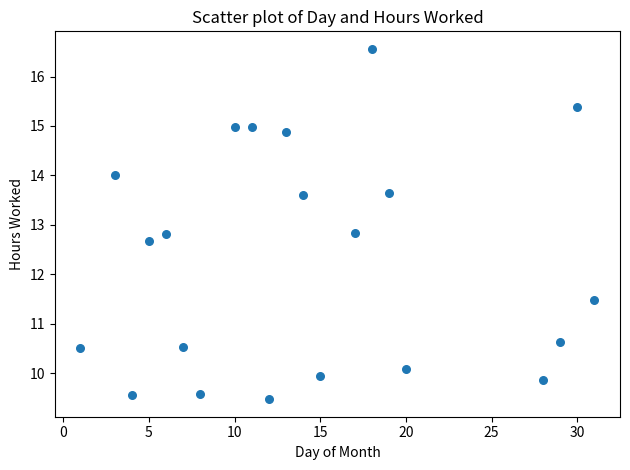

What is the range of Y values (max minus min)?

7.1